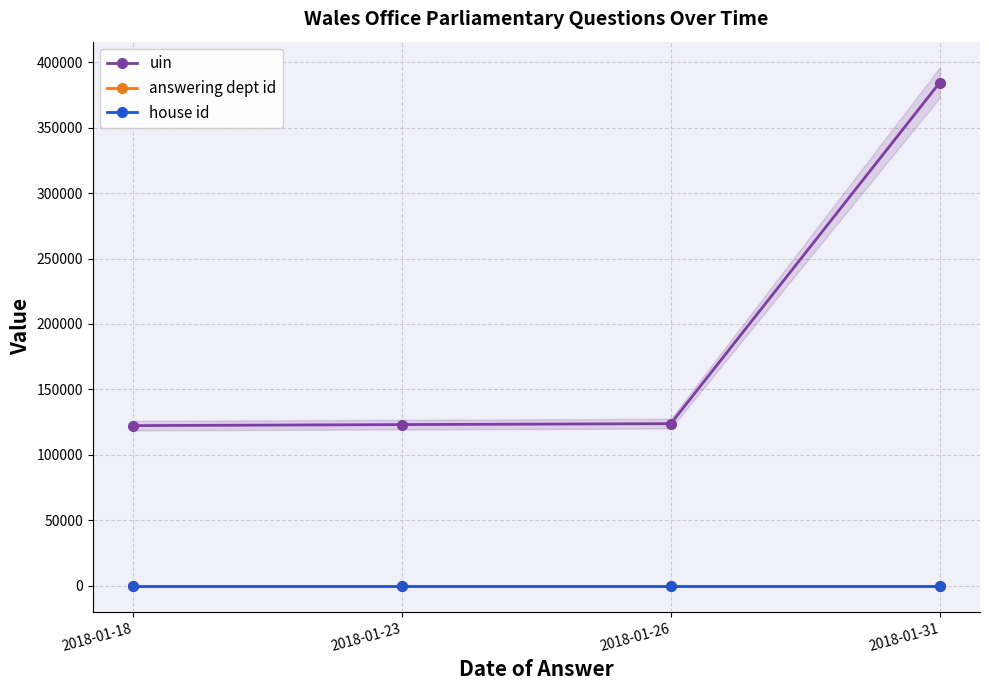

What is the value of the uin point at the 2nd from the left?

123134.0